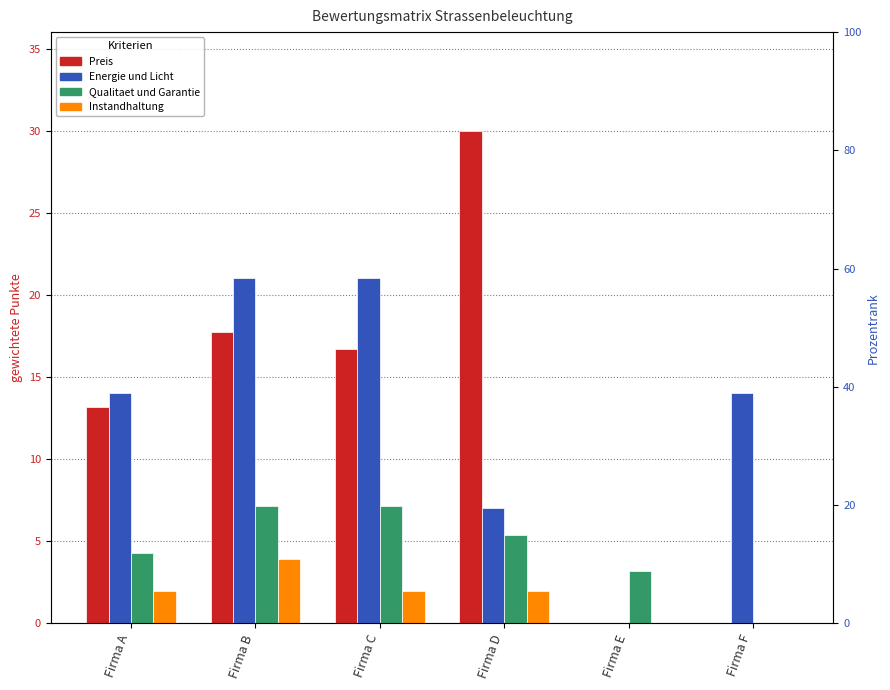

What is the average value of the Energie und Licht series?

12.8